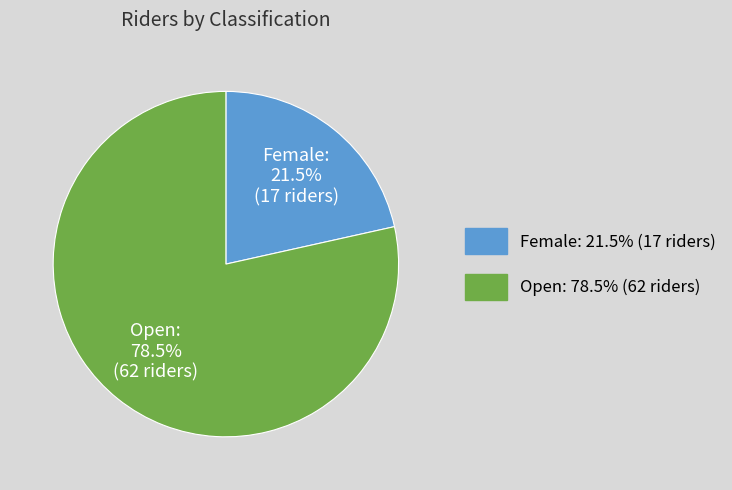

What is the largest slice in the pie chart?

Open